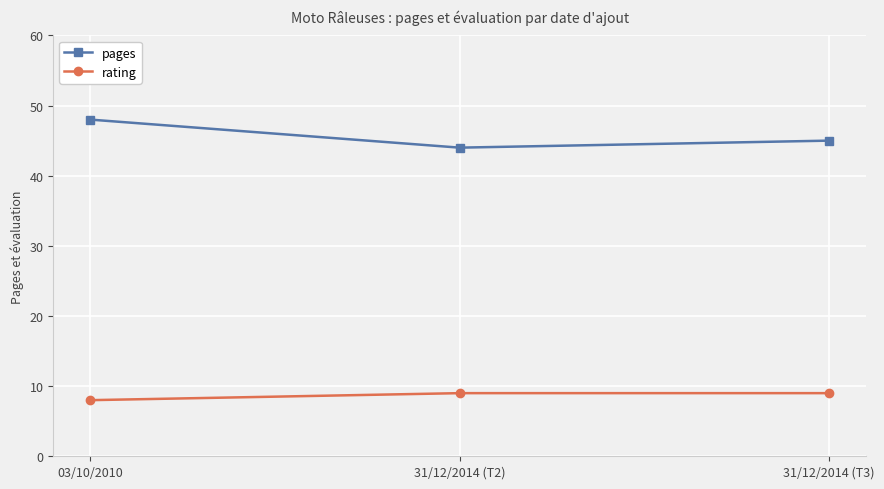

What is the value of the pages point at the 2nd from the left?

44